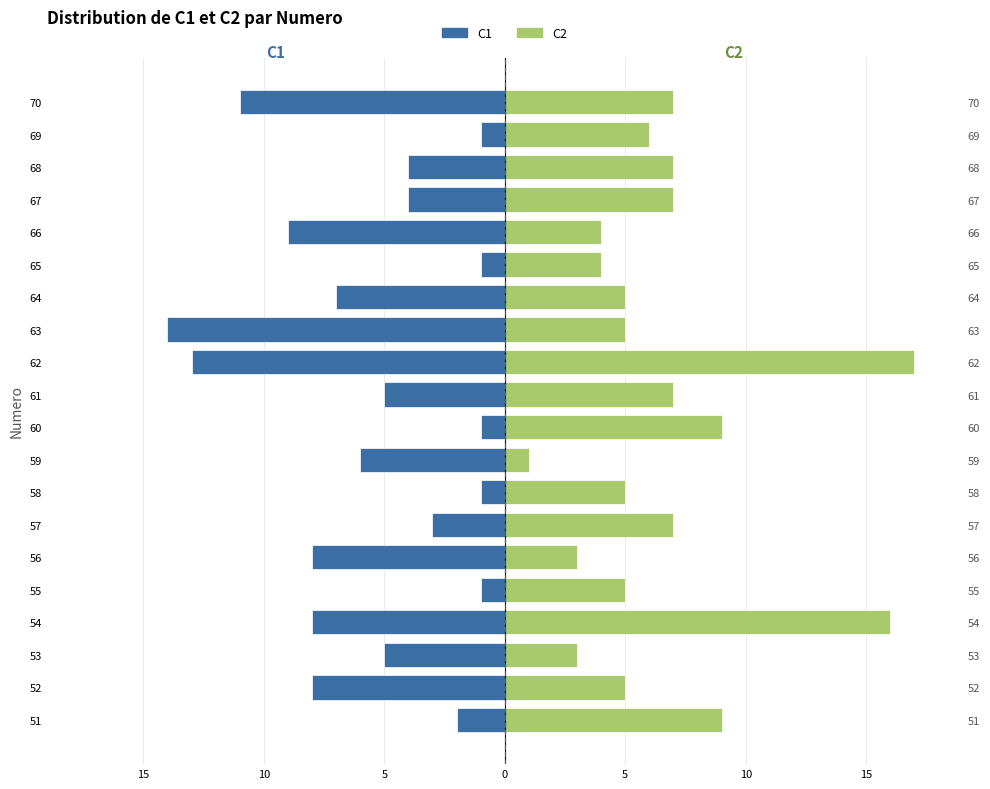

Rank the series at 64 from lowest to highest value.

C1, C2